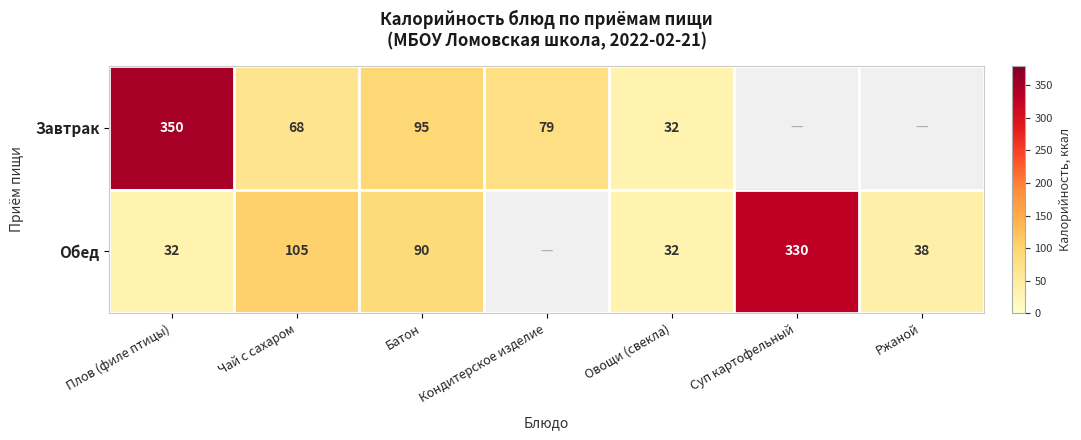

What is the sum of the Обед values at Батон and Овощи (свекла)?

122